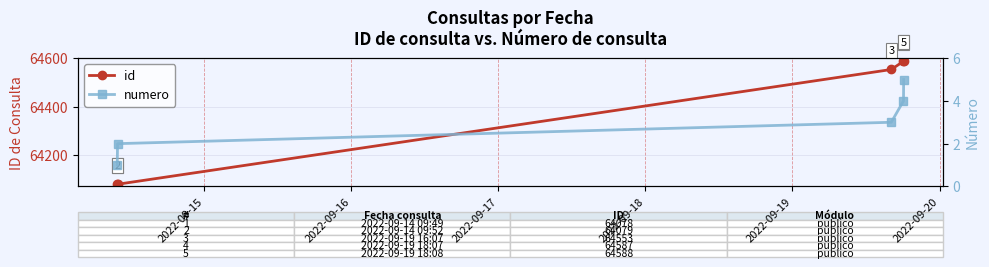

What is the value of the id point at the 1st from the left?

64078